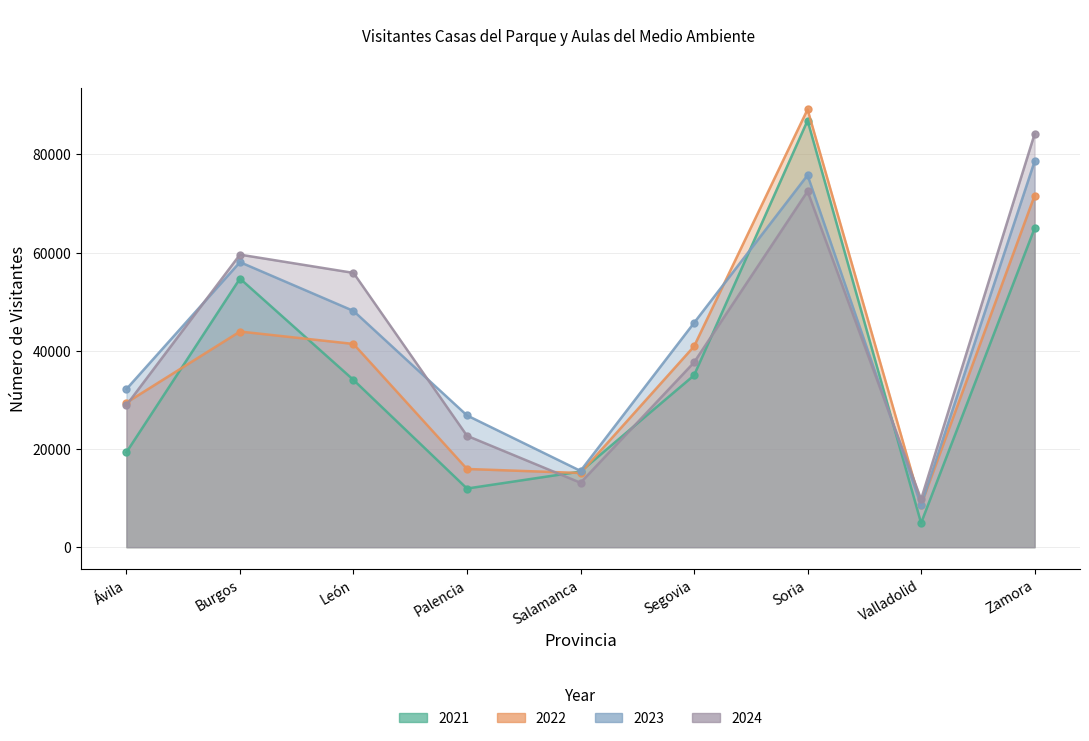

Rank the series by their maximum value, from highest to lowest.

2022, 2021, 2024, 2023